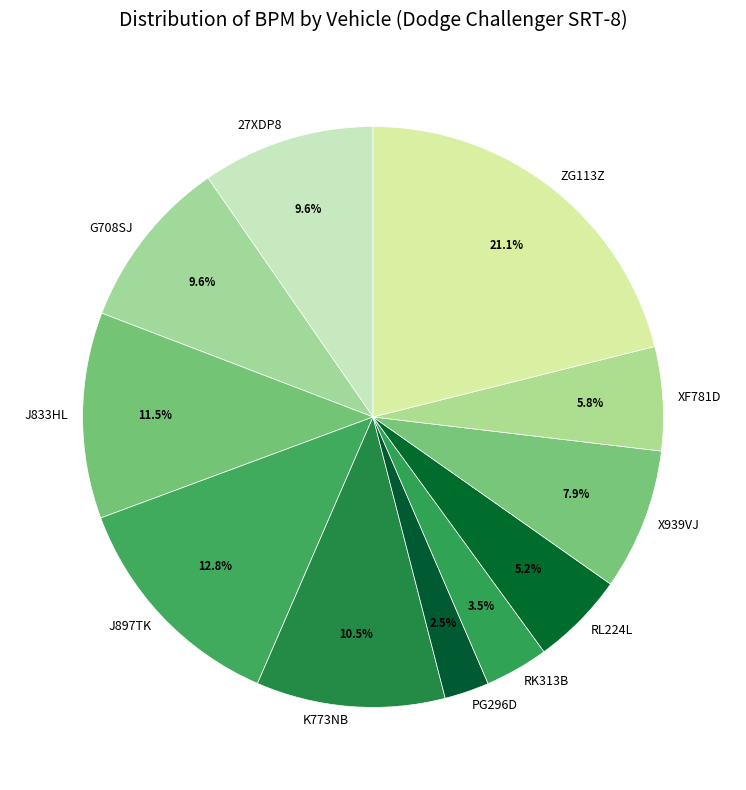

Between XF781D and X939VJ, which is larger?

X939VJ